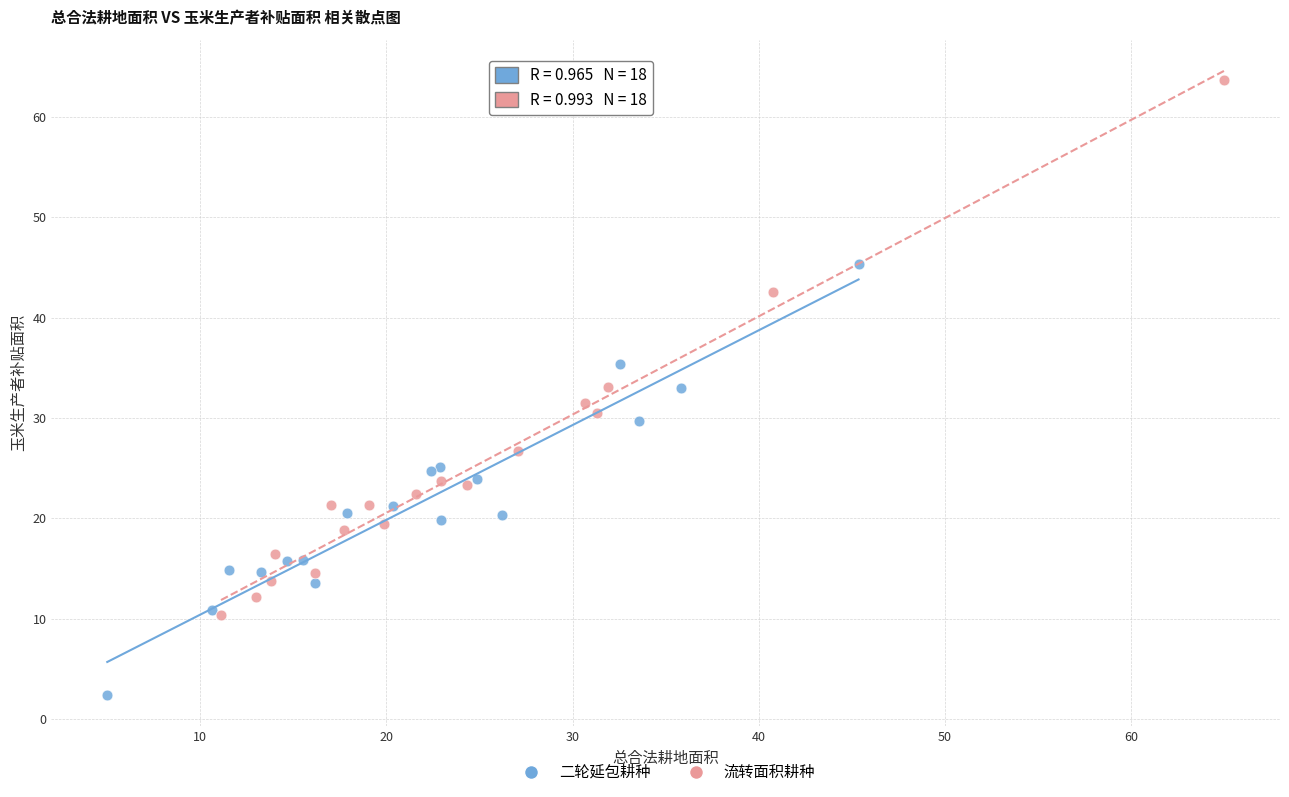

Which series has the largest Y range (max minus min)?

流转面积耕种